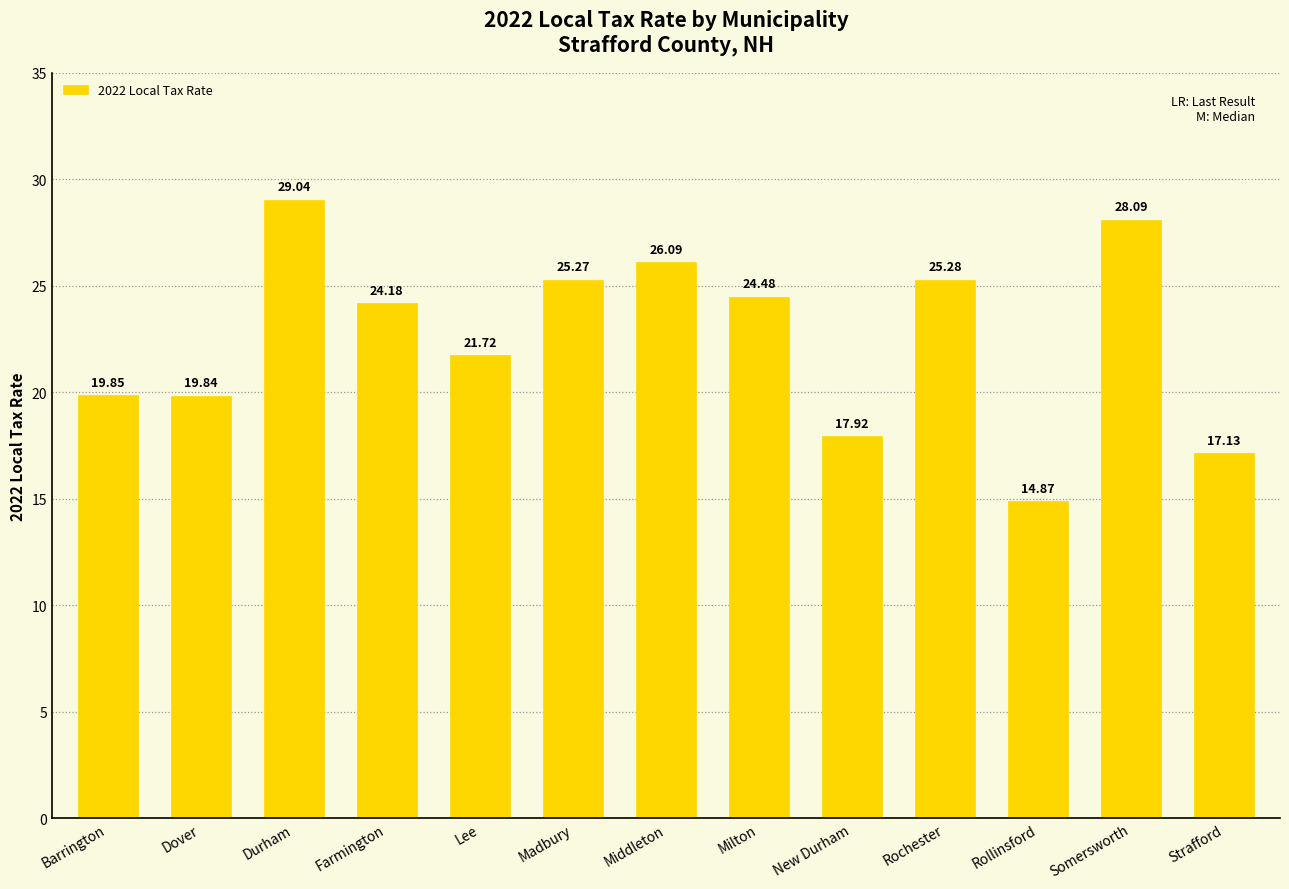

What is the value of the 6th bar from the left?

25.3